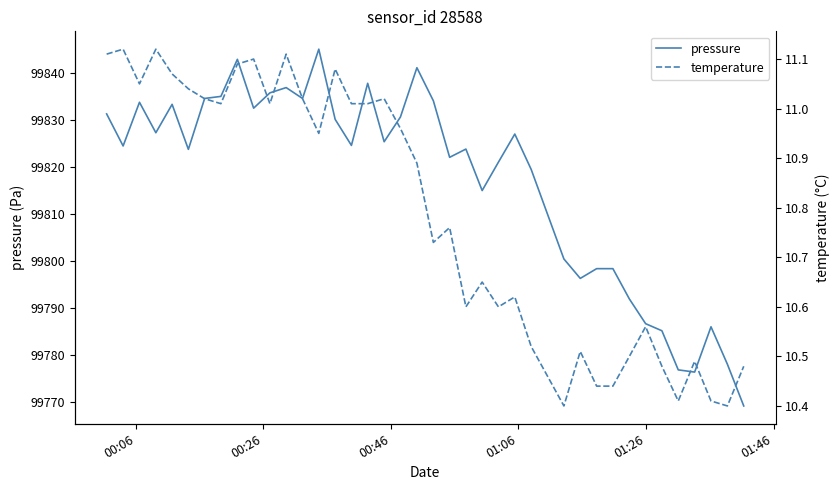

Which series has the largest total across all categories?

pressure